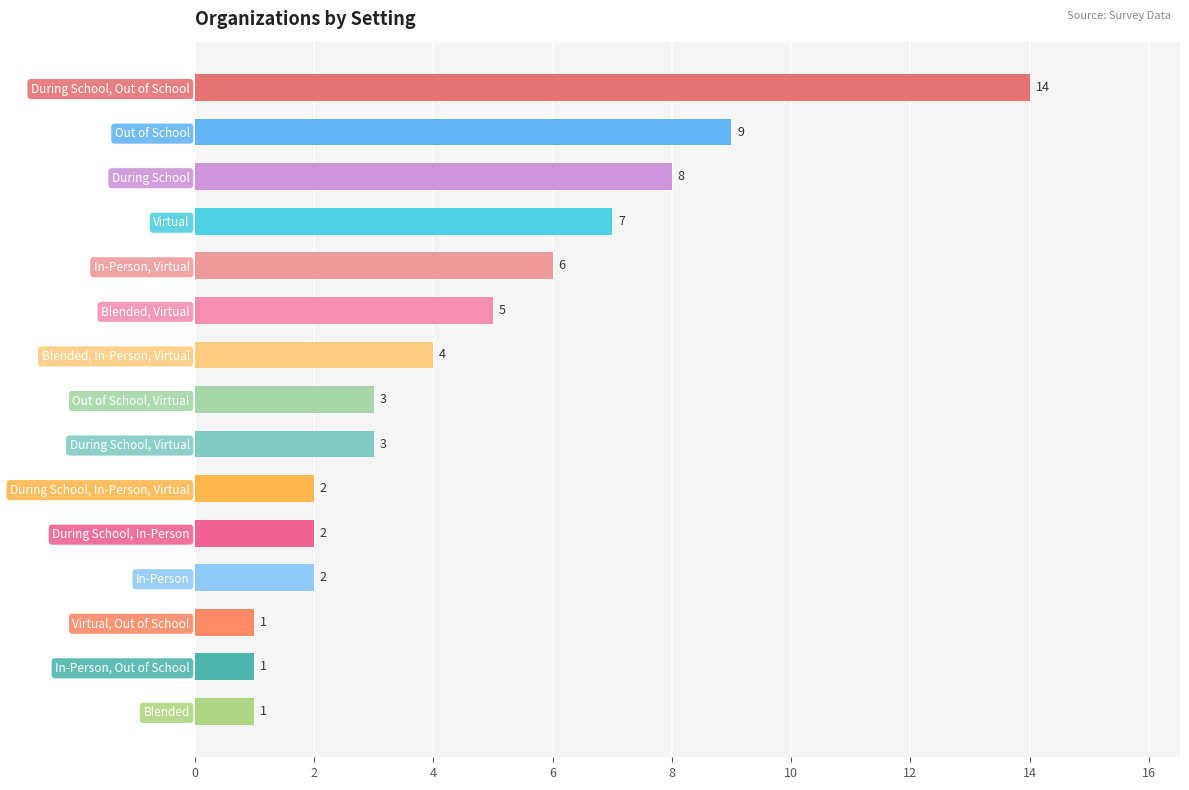

What is the maximum value shown in the chart?

14